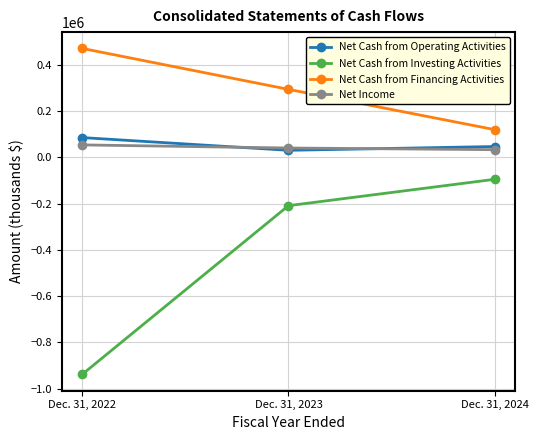

What is the minimum value shown in the chart?

-938243